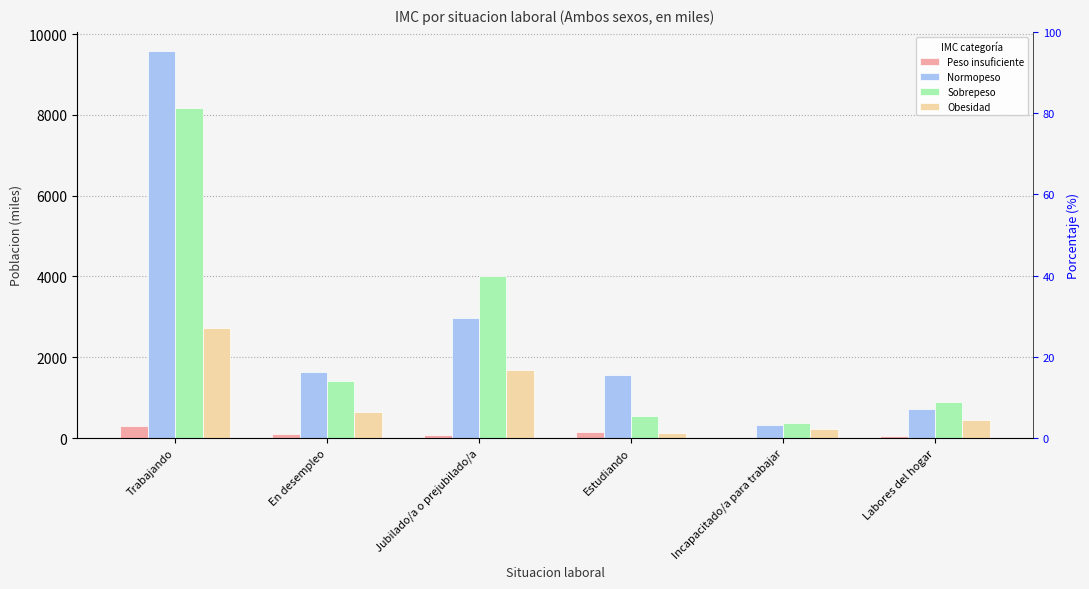

How many values in the Obesidad series are below 649?

3